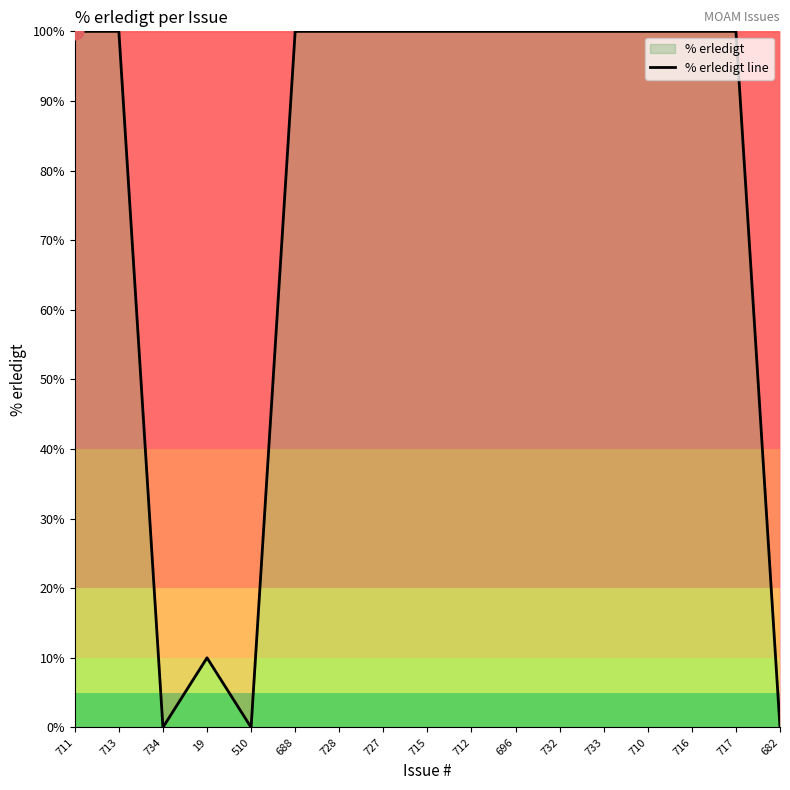

What is the sum of all values?

1310